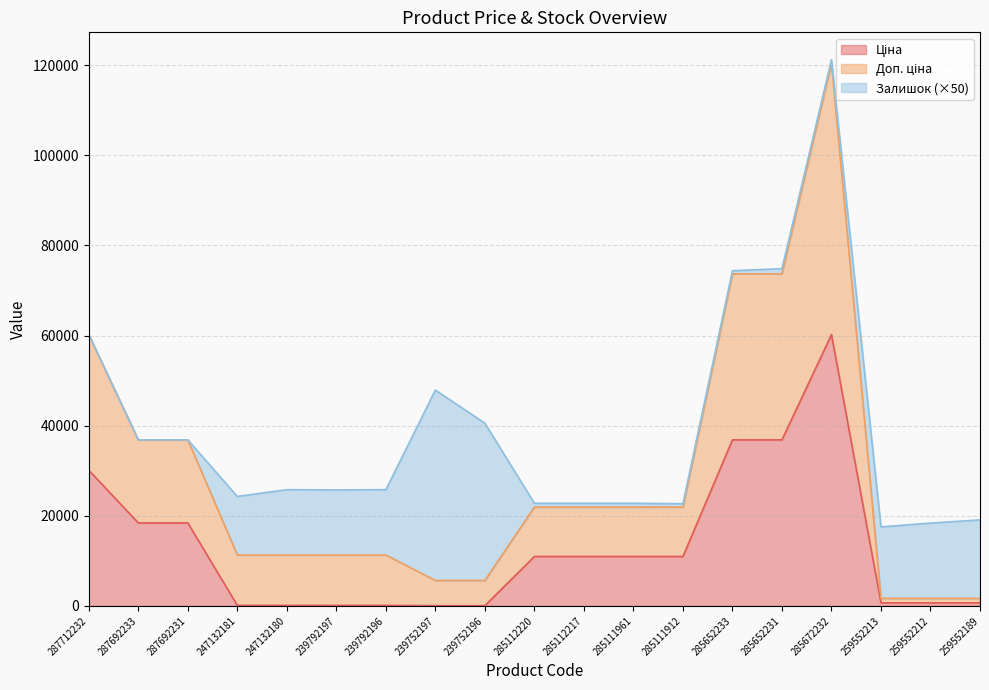

The value of Ціна at 259552189 is 679.8. True or false?

True